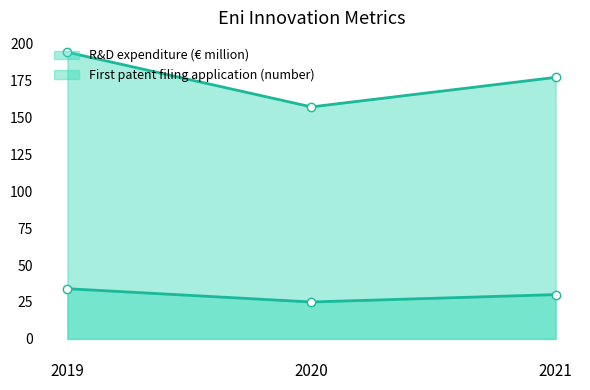

What is the total value across all series at 2019?

228